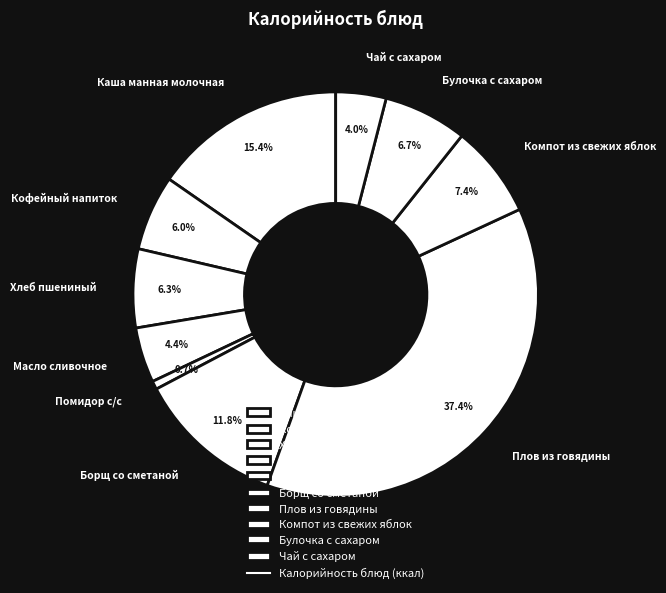

What percentage is the Каша манная молочная slice, to the nearest percent?

15%